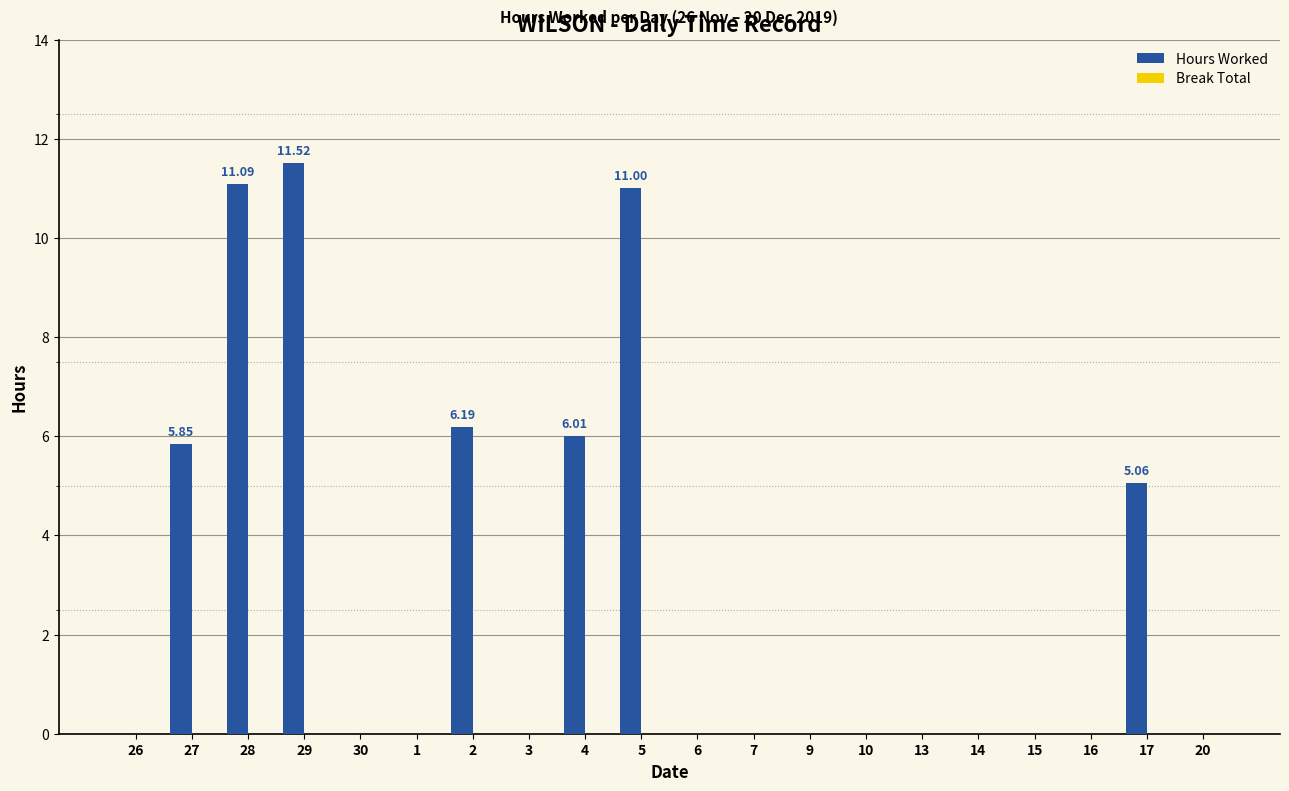

What is the change in value from 26 to 2?

+6.2